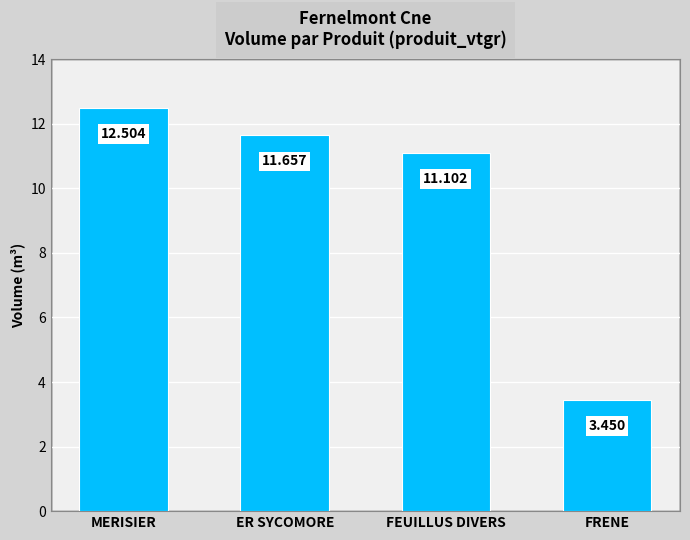

Rank the categories by value from highest to lowest.

MERISIER, ER SYCOMORE, FEUILLUS DIVERS, FRENE